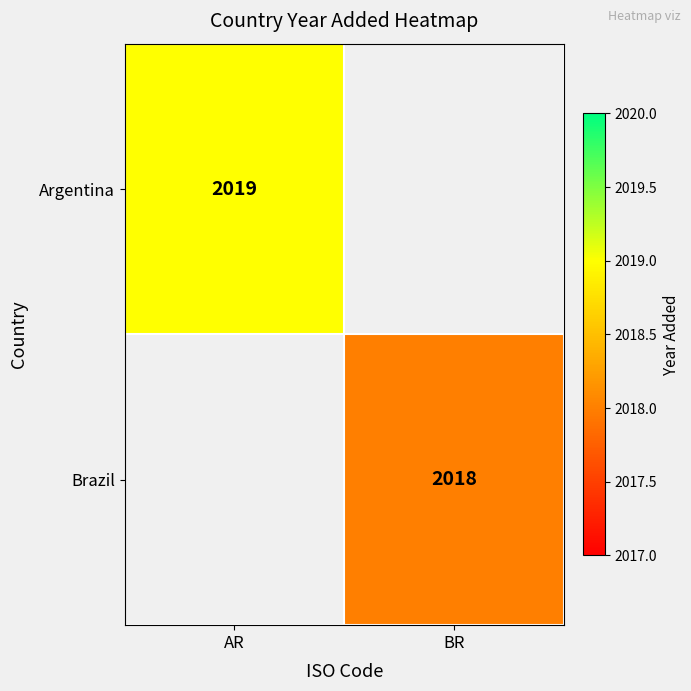

Is it true that Argentina equals 2019 at AR?

True